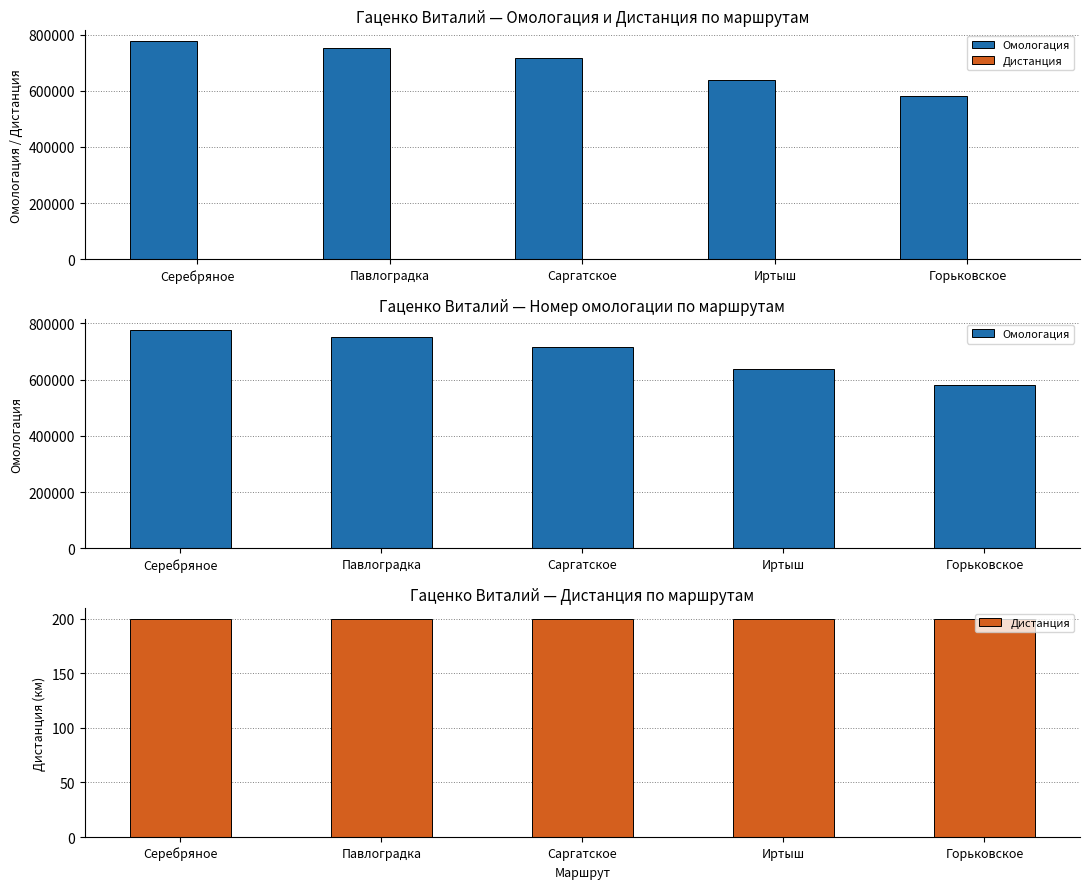

What is the label of the 4th bar from the left?

Иртыш